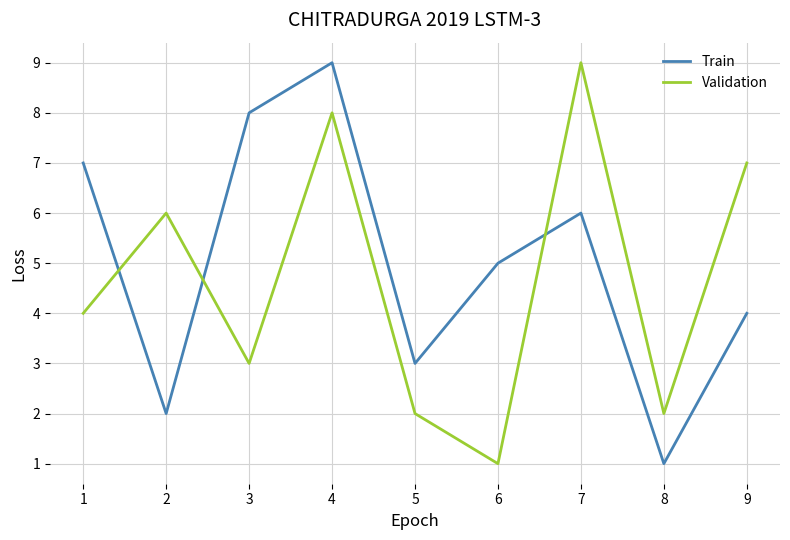

What is the highest value of the Train series?

9